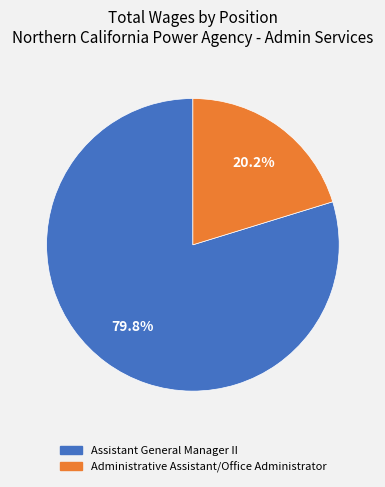

What is the majority slice?

Assistant General Manager II